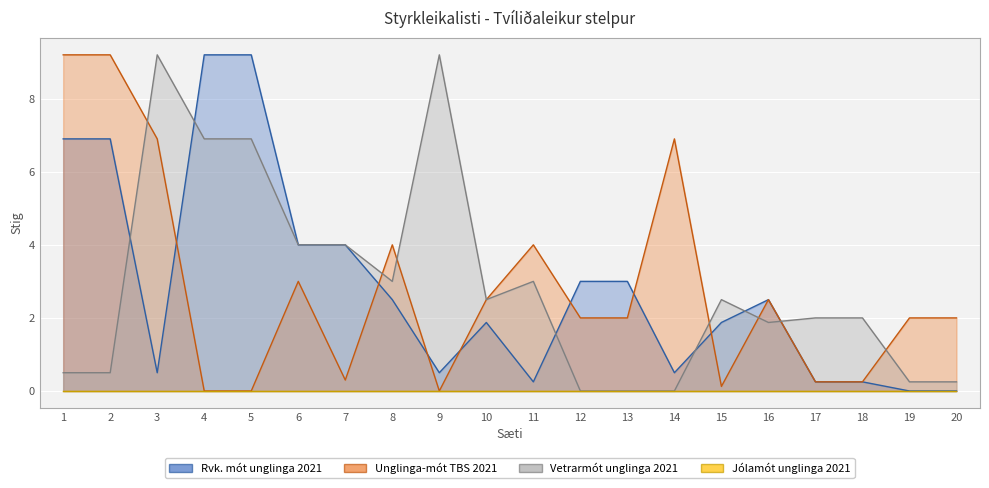

Which label corresponds to the smallest value in the chart?

19